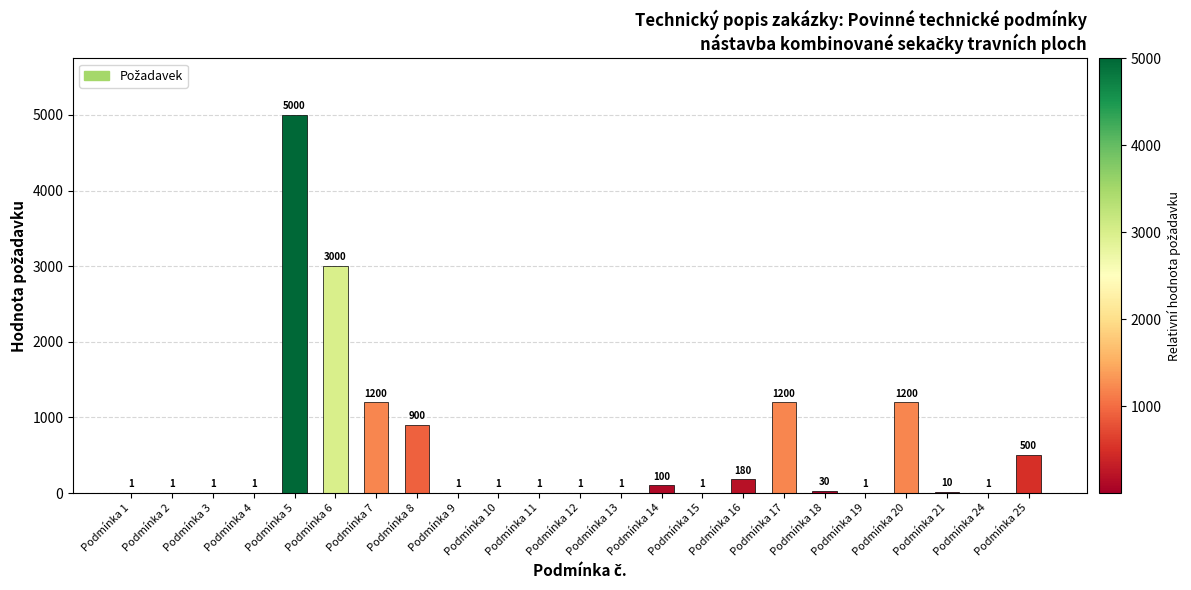

Which has a higher value, Podmínka 8 or Podmínka 2?

Podmínka 8